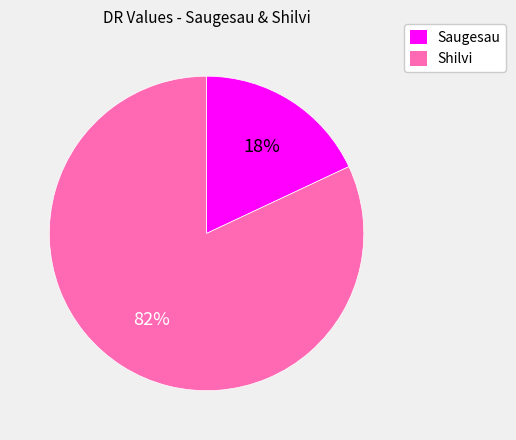

Which slice represents more than half of the pie?

Shilvi